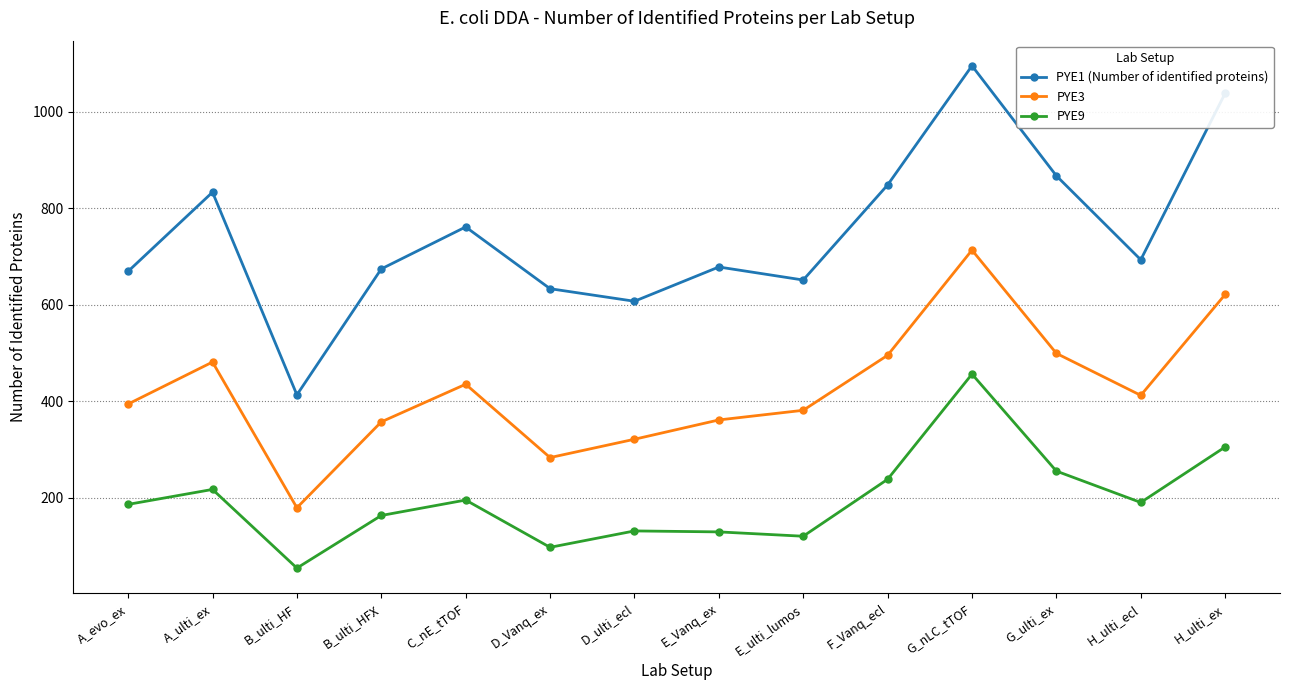

True or false: PYE1 (Number of identified proteins) has a value of 162 at E_Vanq_ex.

False